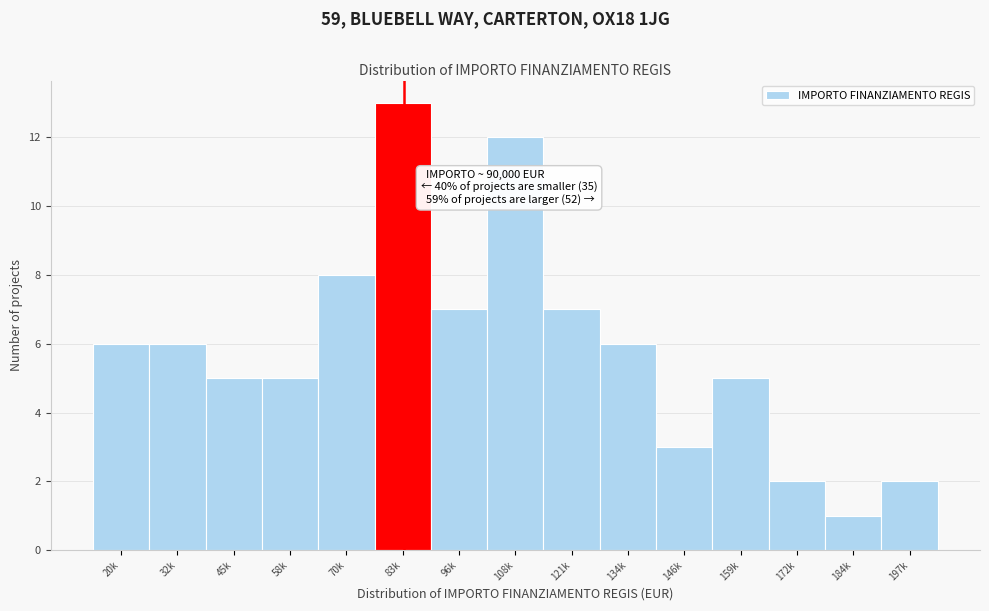

Reading right to left, extract all data points from this chart.

197k=2	184k=1	172k=2	159k=5	146k=3	134k=6	121k=7	108k=12	96k=7	83k=13	70k=8	58k=5	45k=5	32k=6	20k=6